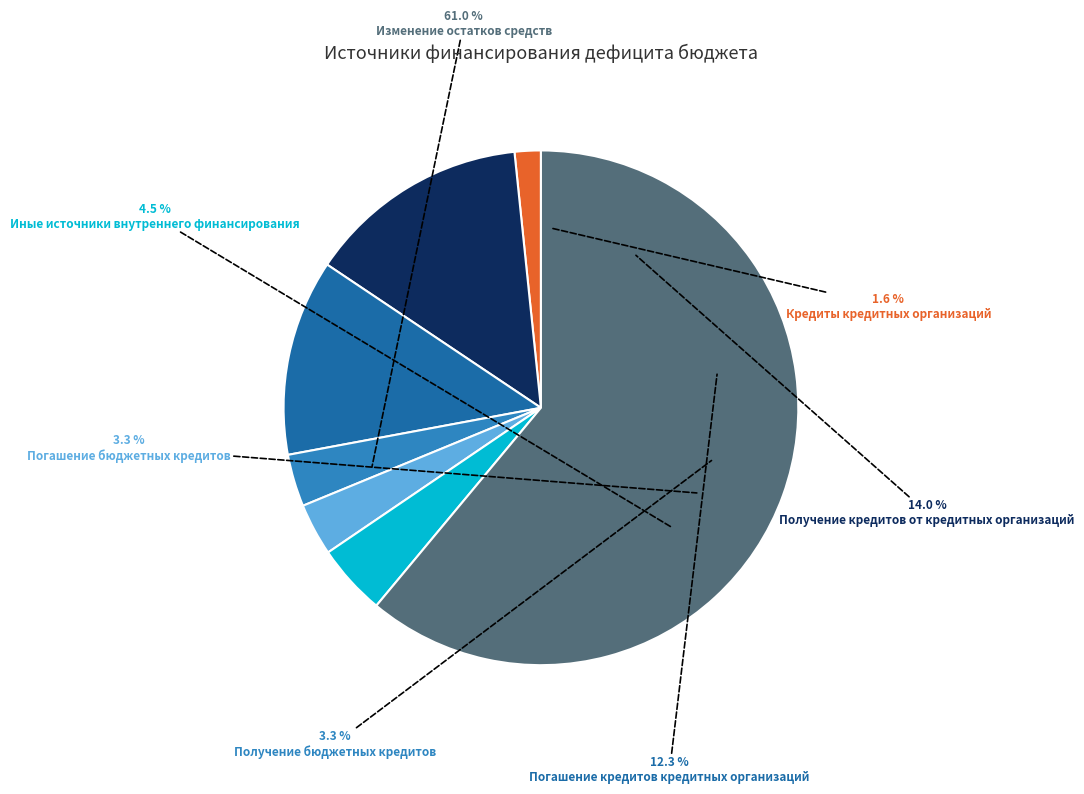

What is the majority slice?

Изменение остатков средств